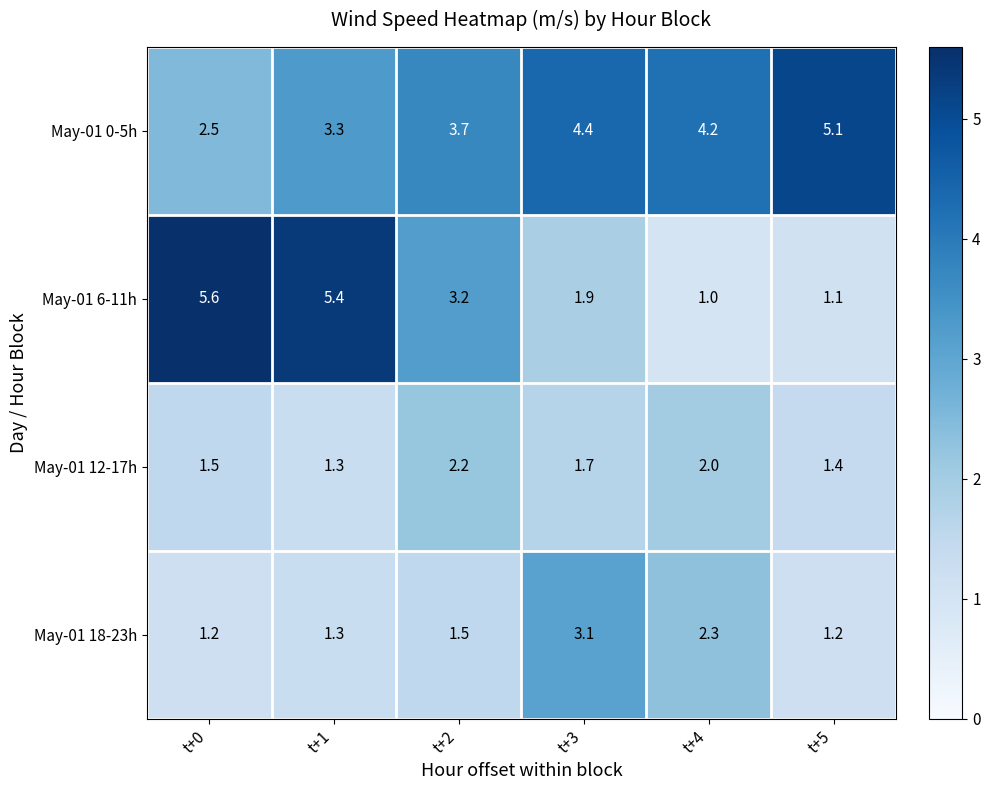

Which category has the lowest value in the May-01 6-11h series?

t+4